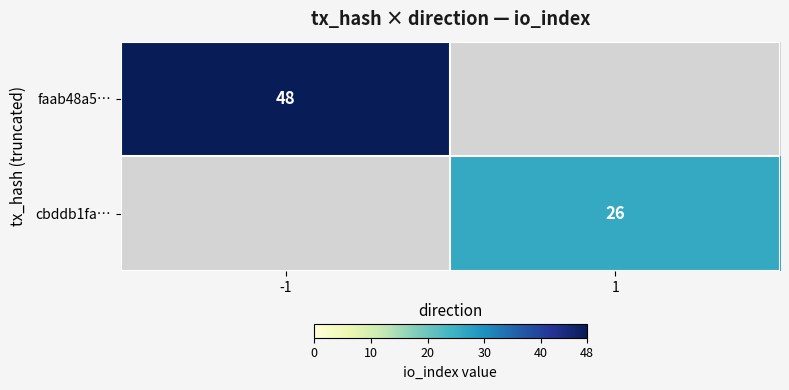

Is it true that cbddb1fa… equals 42 at 1?

False